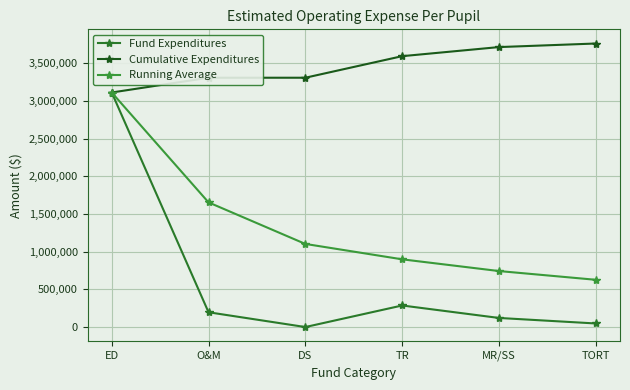

What is the highest value of the Cumulative Expenditures series?

3760833.0